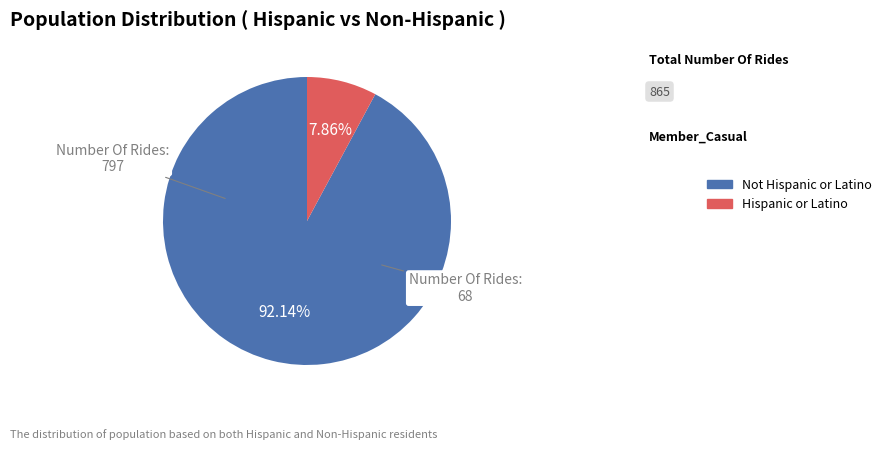

Rank the categories by value from highest to lowest.

Not Hispanic or Latino, Hispanic or Latino